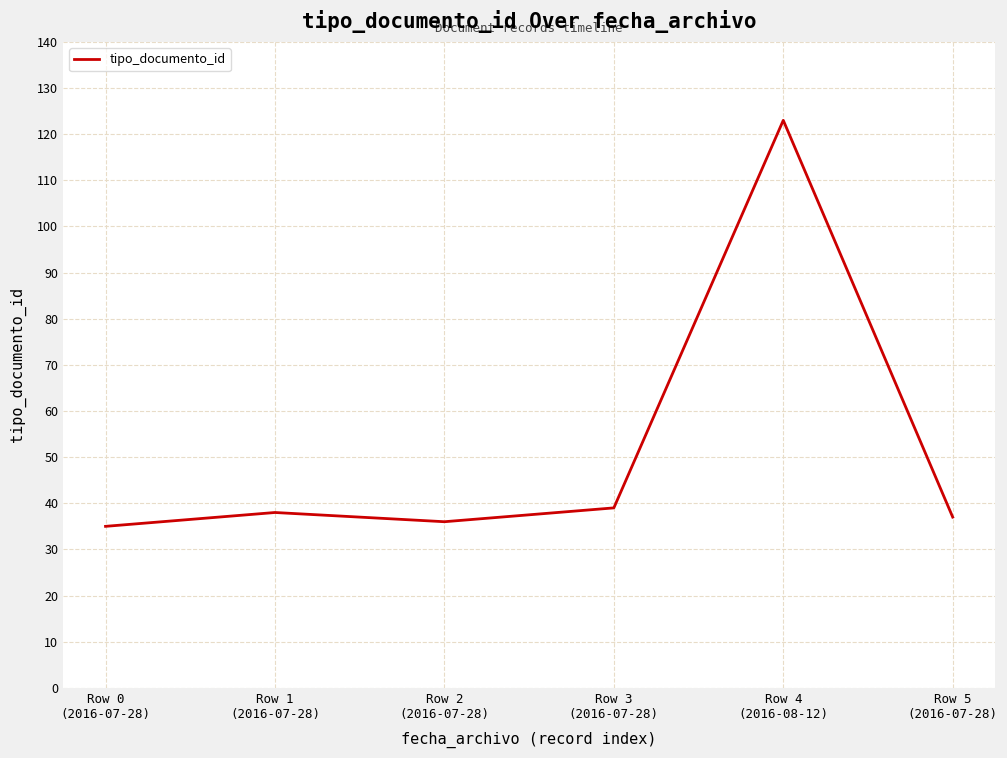

What is the ratio of the value at Row 0
(2016-07-28) to the value at Row 1
(2016-07-28)?

0.9